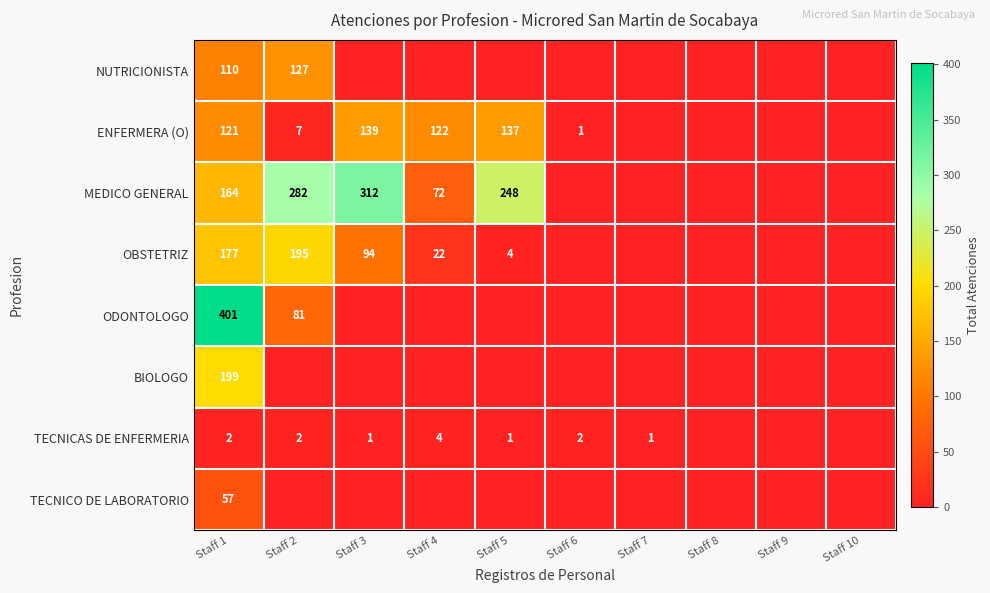

How many categories are shown in the chart?

10